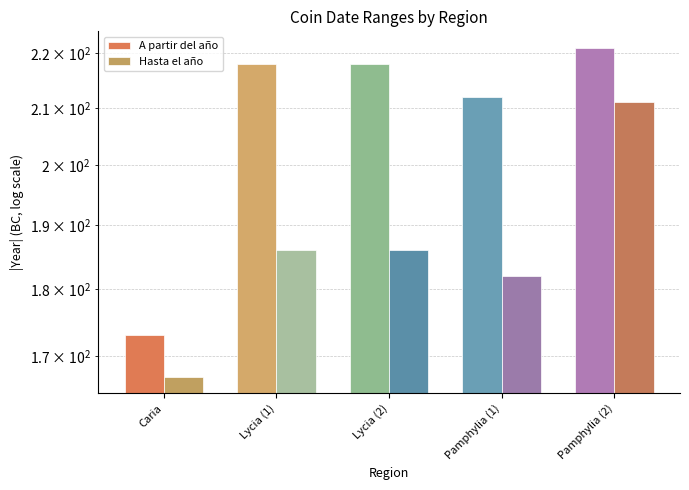

At how many categories does at least one series exceed 199?

4